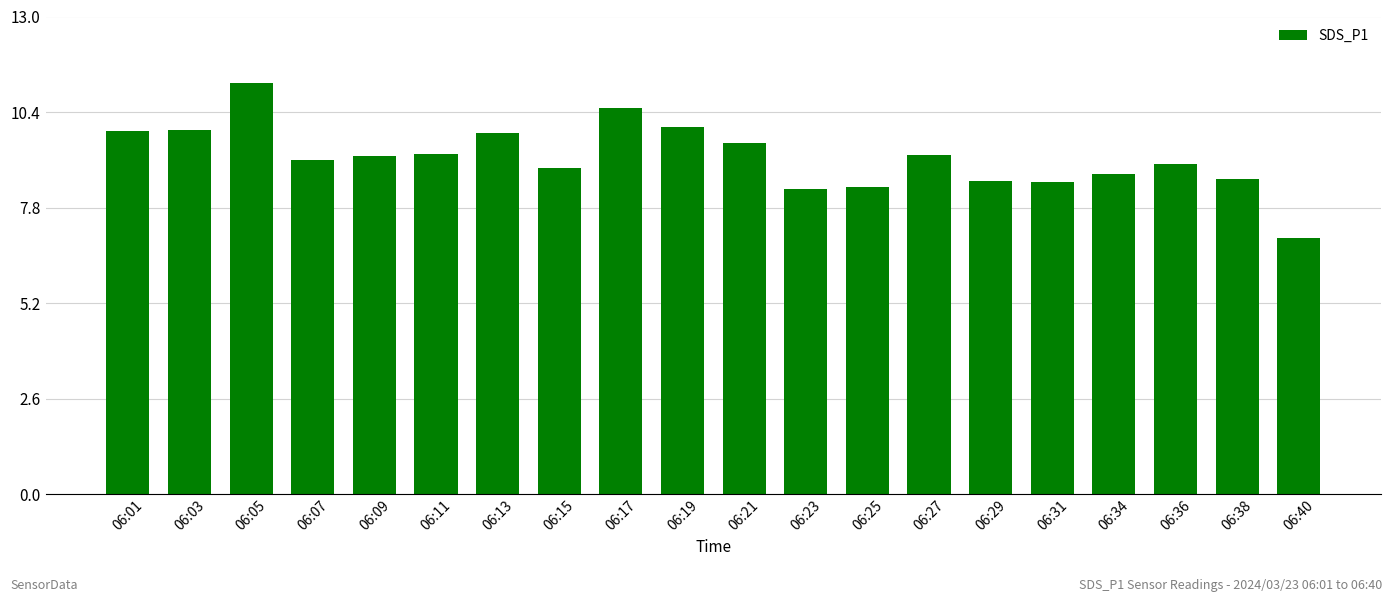

What is the sum of all values?

183.4